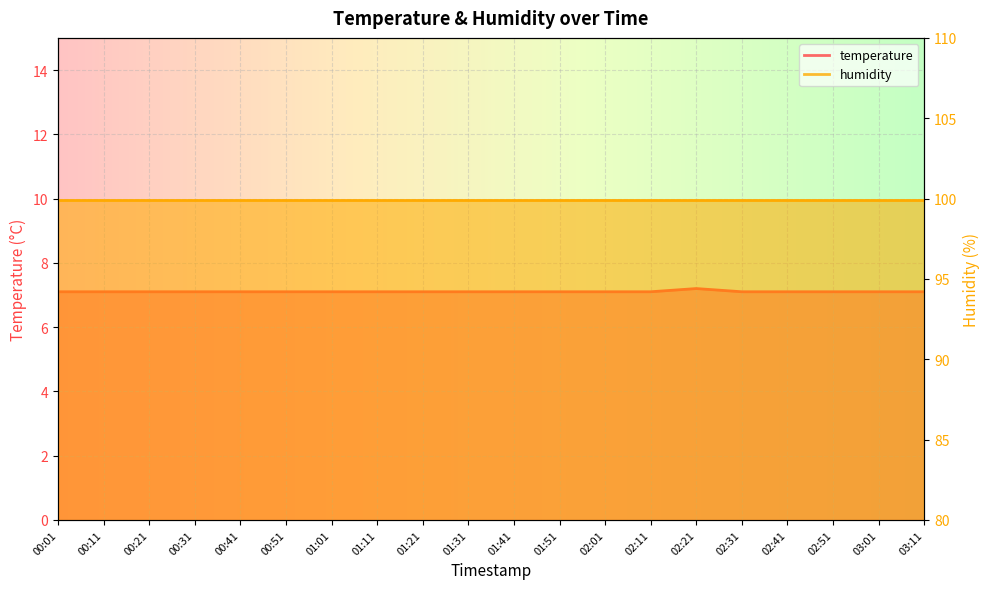

List the labels in order of value, smallest first.

00:01, 00:11, 00:21, 00:31, 00:41, 00:51, 01:01, 01:11, 01:21, 01:31, 01:41, 01:51, 02:01, 02:11, 02:31, 02:41, 02:51, 03:01, 03:11, 02:21